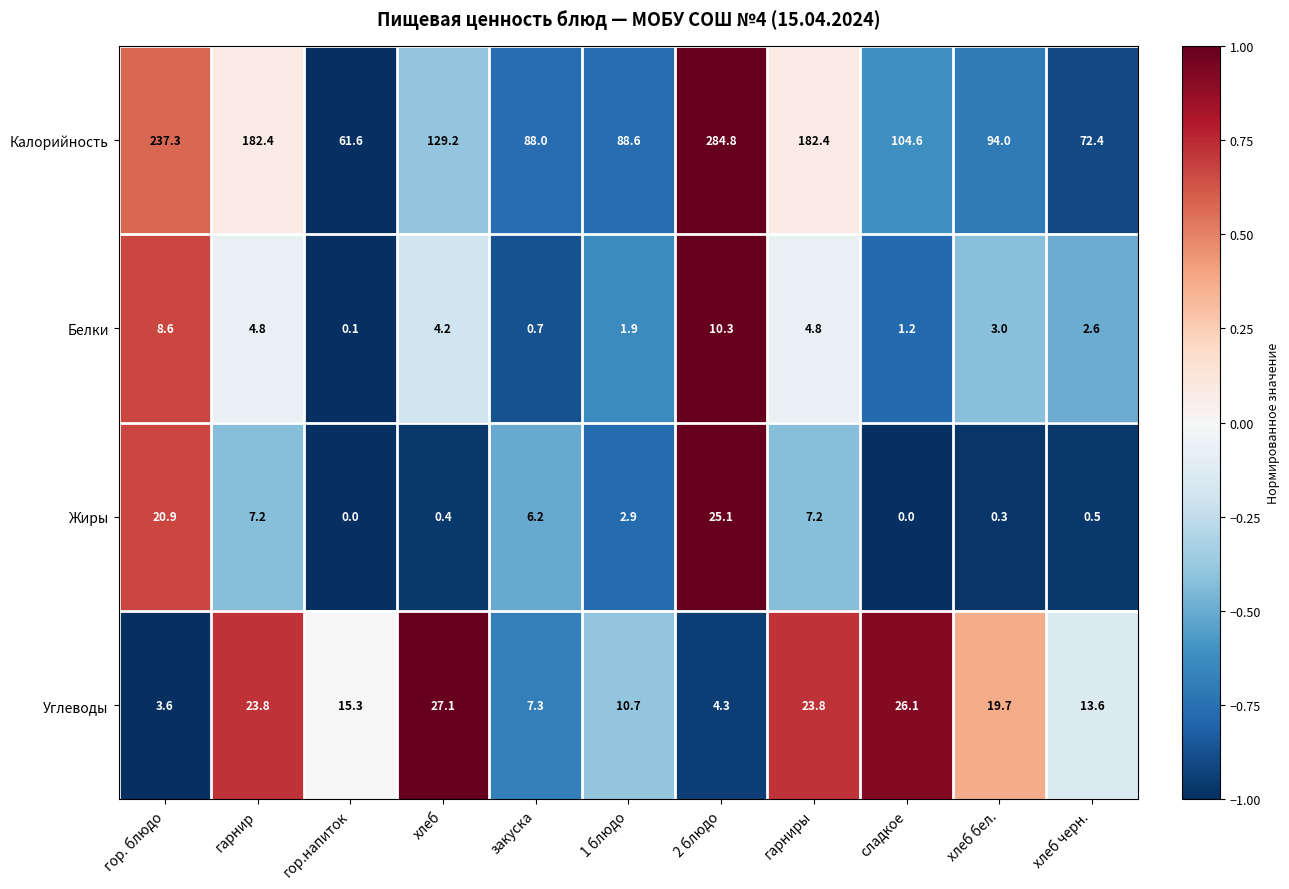

How many series are shown in this chart?

4